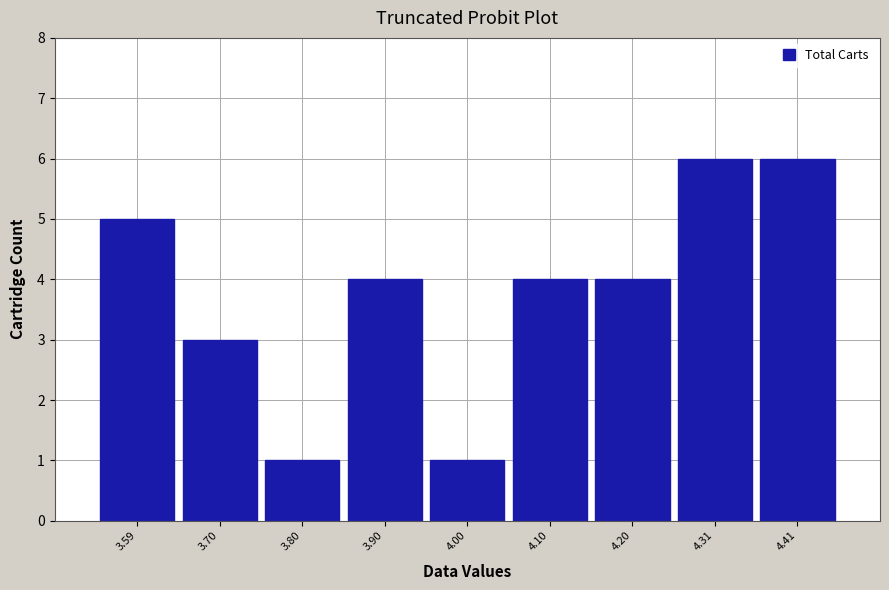

Reading left to right, extract all data points from this chart.

5	3	1	4	1	4	4	6	6